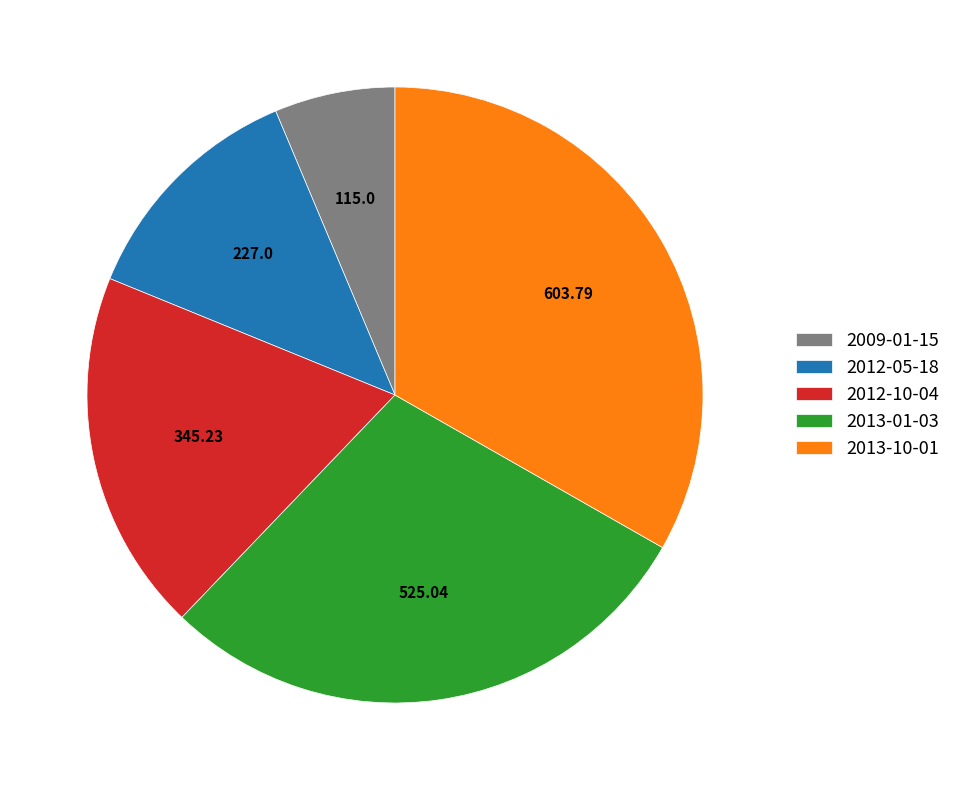

Combined, do 2012-10-04 and 2013-01-03 account for over 50%?

No